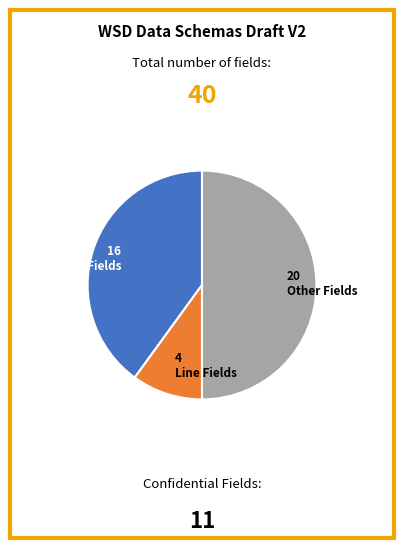

Count the number of slices in the pie.

3